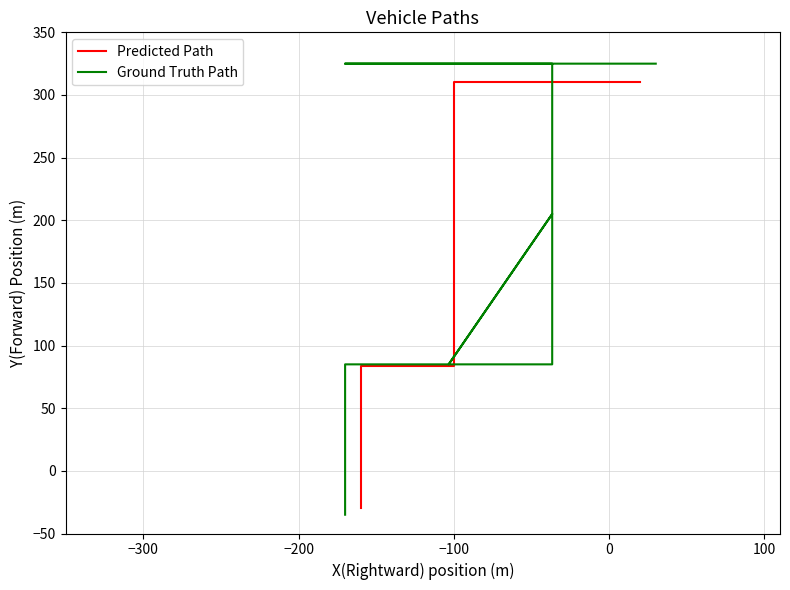

At which label is Predicted Path closest to 140?

−100